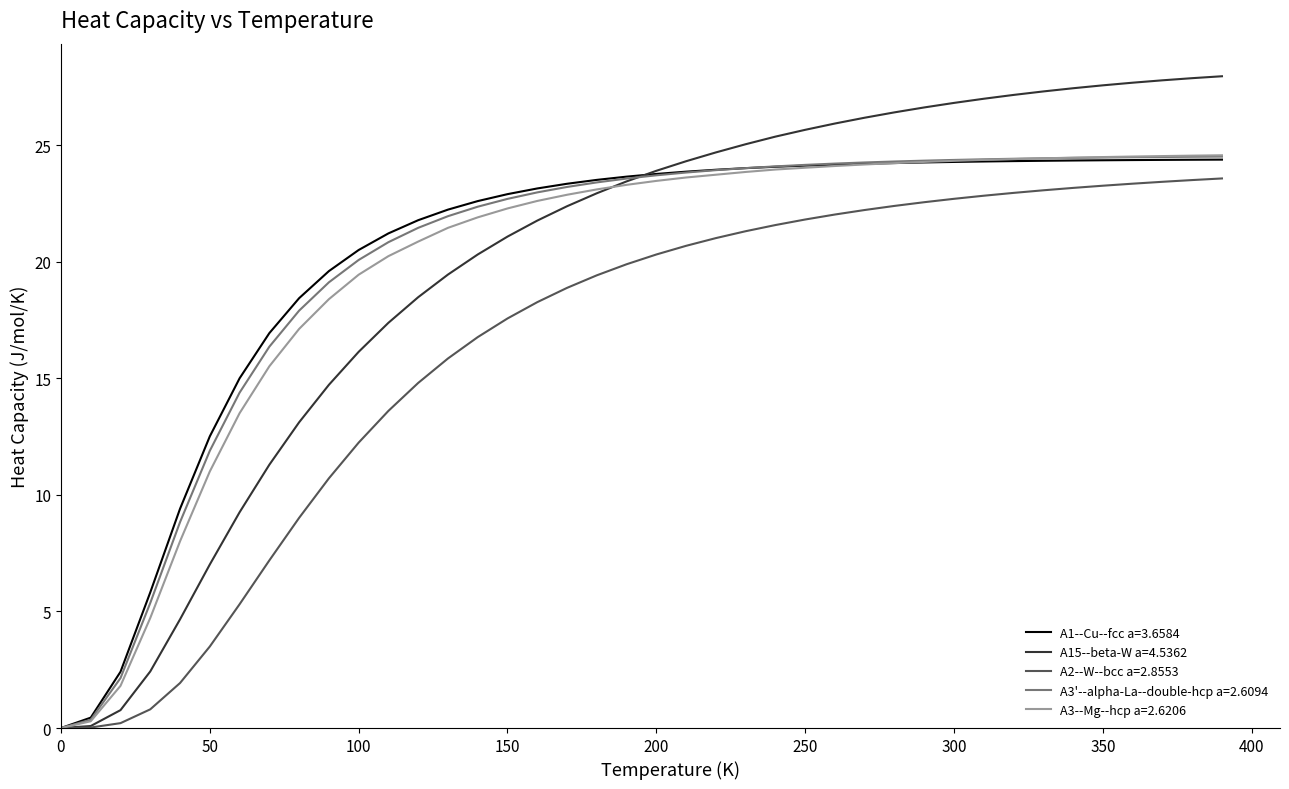

What is the greatest value displayed?

28.0